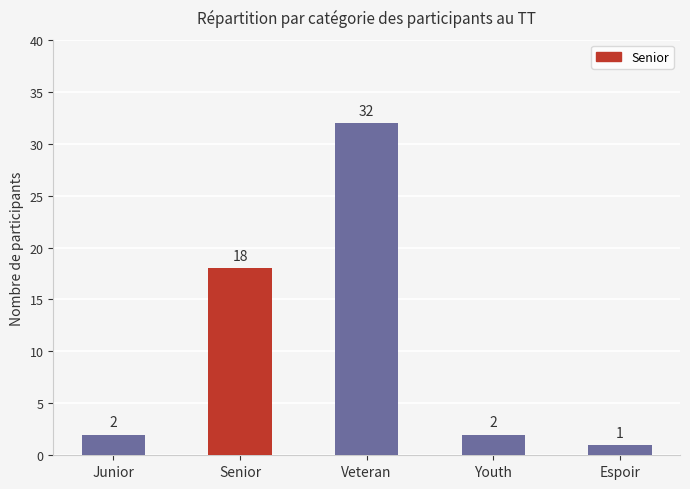

Which category has the lowest value across all series?

Espoir